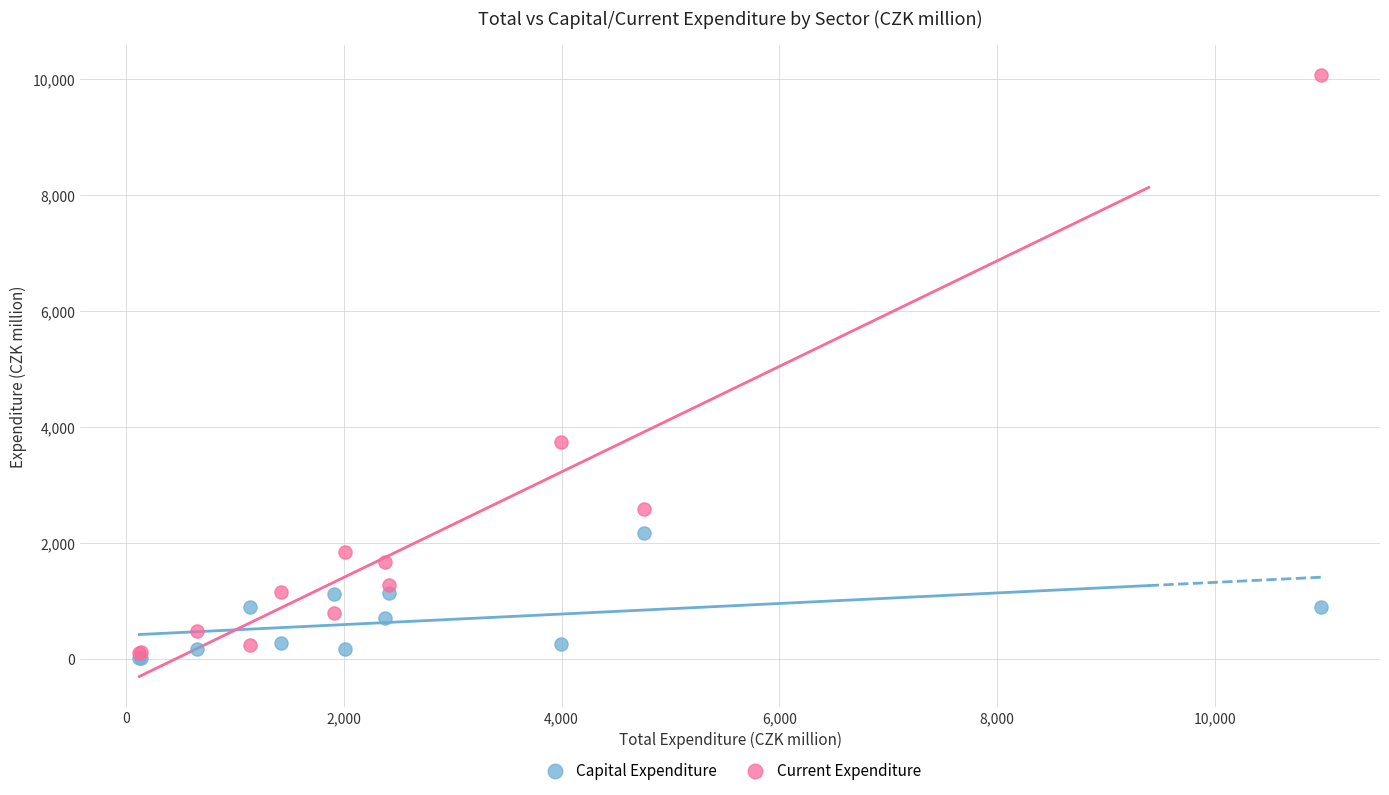

In the Current Expenditure series, what Y value is closest to 5087?

3736.2